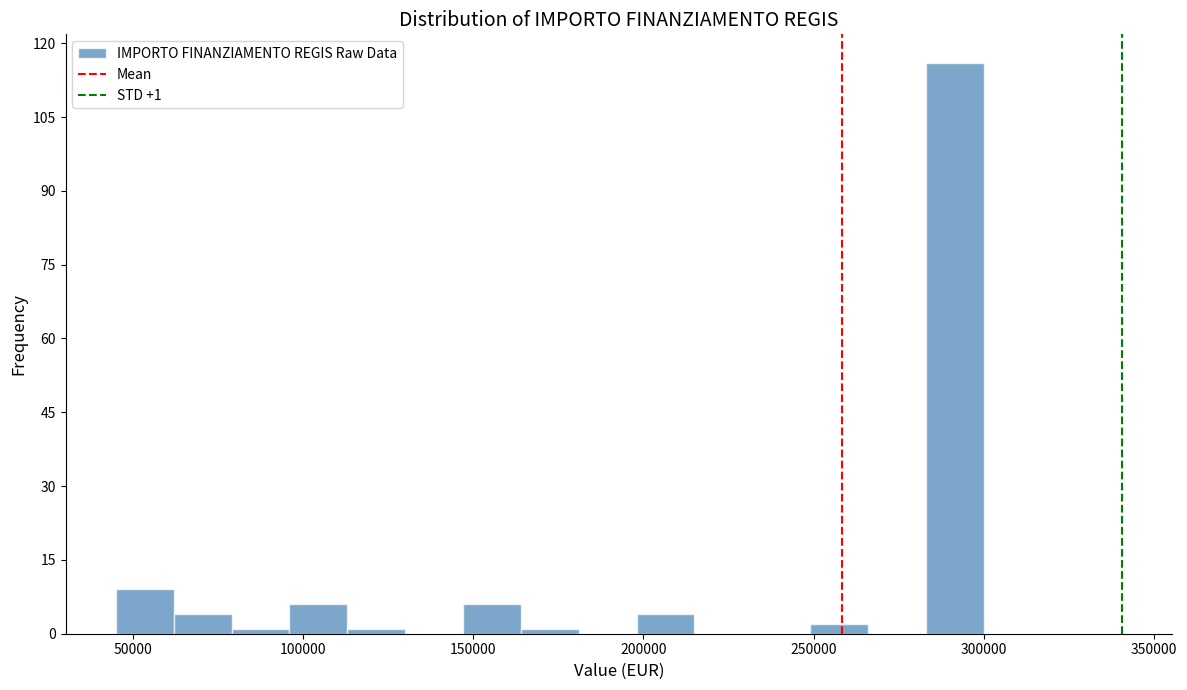

Read against the x-axis, roughly where is the centre of the tallest bar?

290000